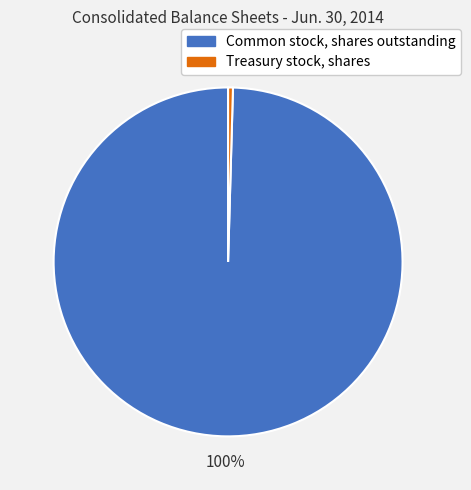

Rank the categories by value from highest to lowest.

Common stock, shares outstanding, Treasury stock, shares